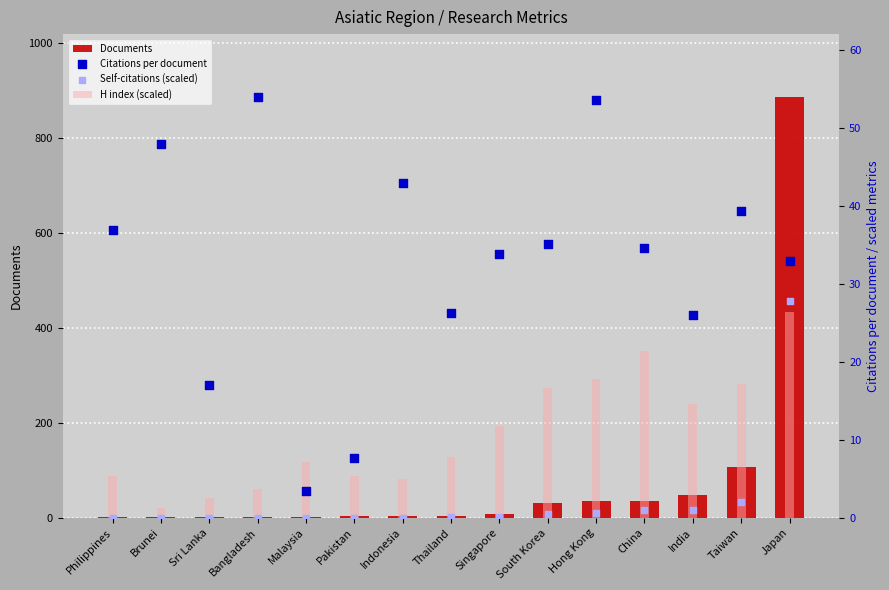

Which series contains the lowest Y value?

Self-citations (scaled)